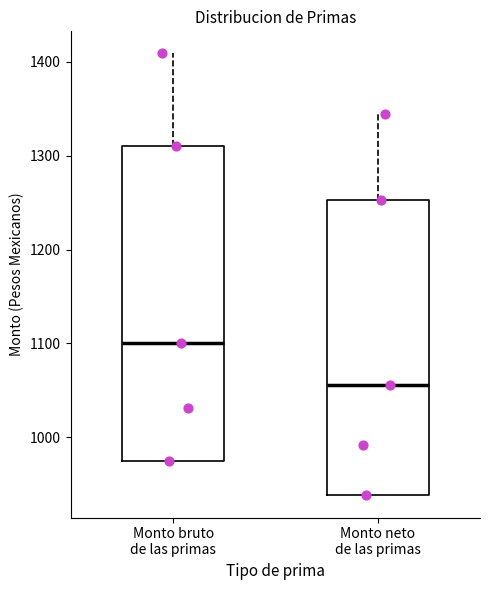

Comparing the boxes themselves (not the whiskers), which one is the tallest?

Monto bruto de las primas